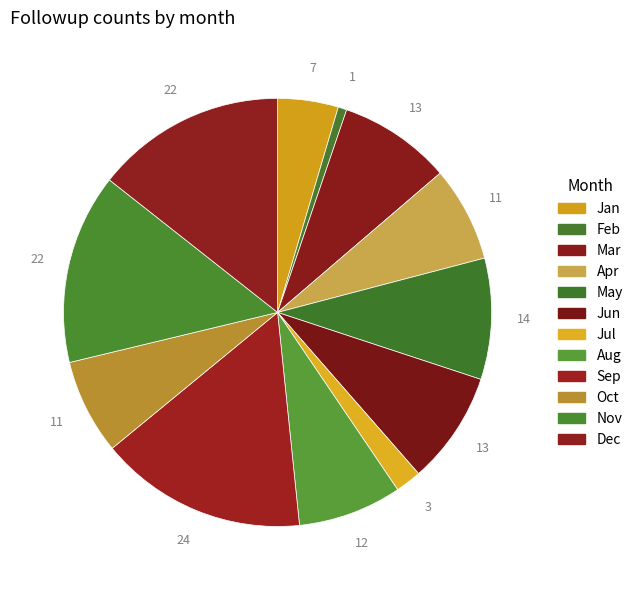

Do Dec and Nov together represent more than half of the pie?

No